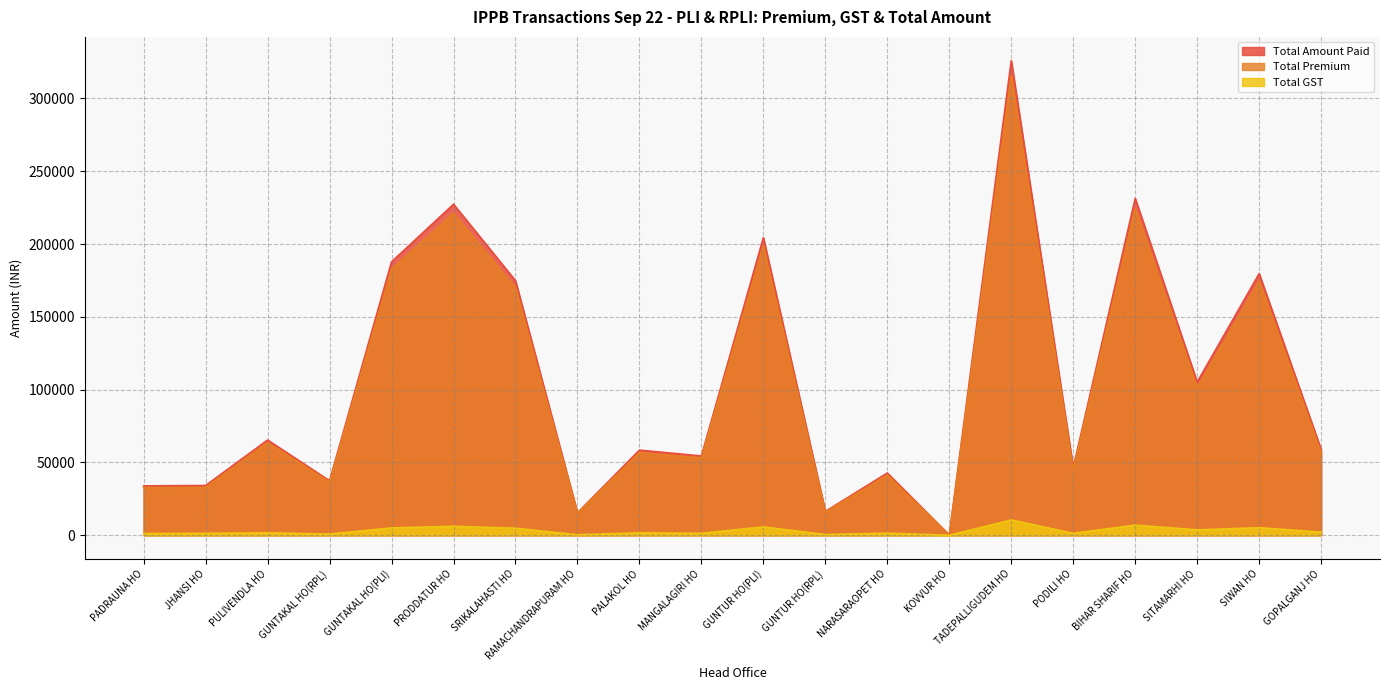

At which label is Total GST closest to 5260?

SIWAN HO